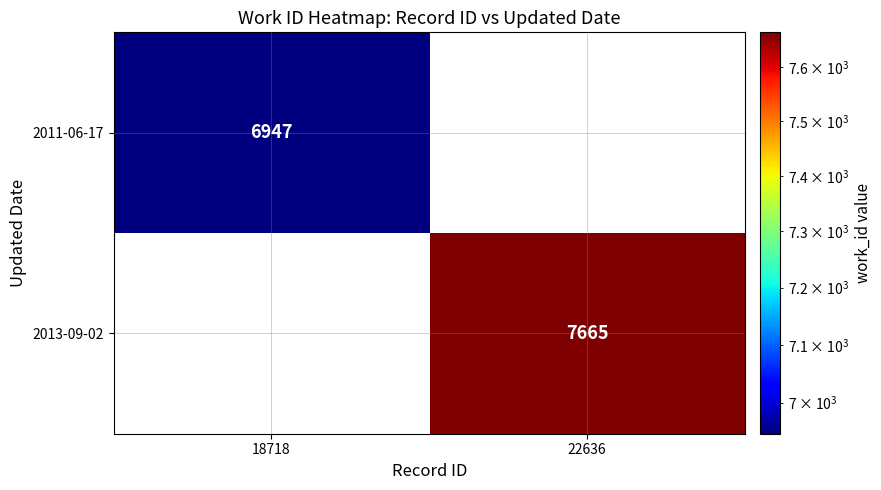

The value of 2013-09-02 at 22636 is 7665. True or false?

True